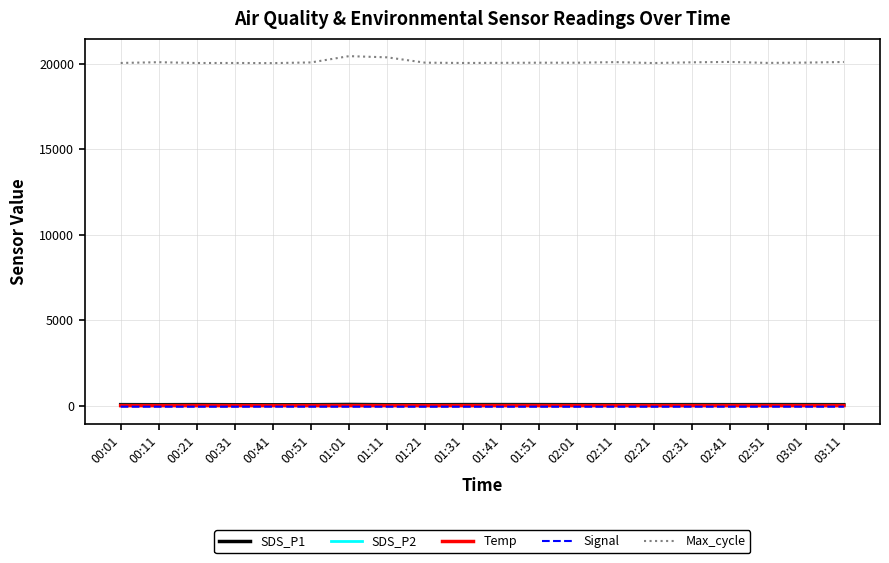

What is the approximate value of SDS_P1 at 03:01?

56.1